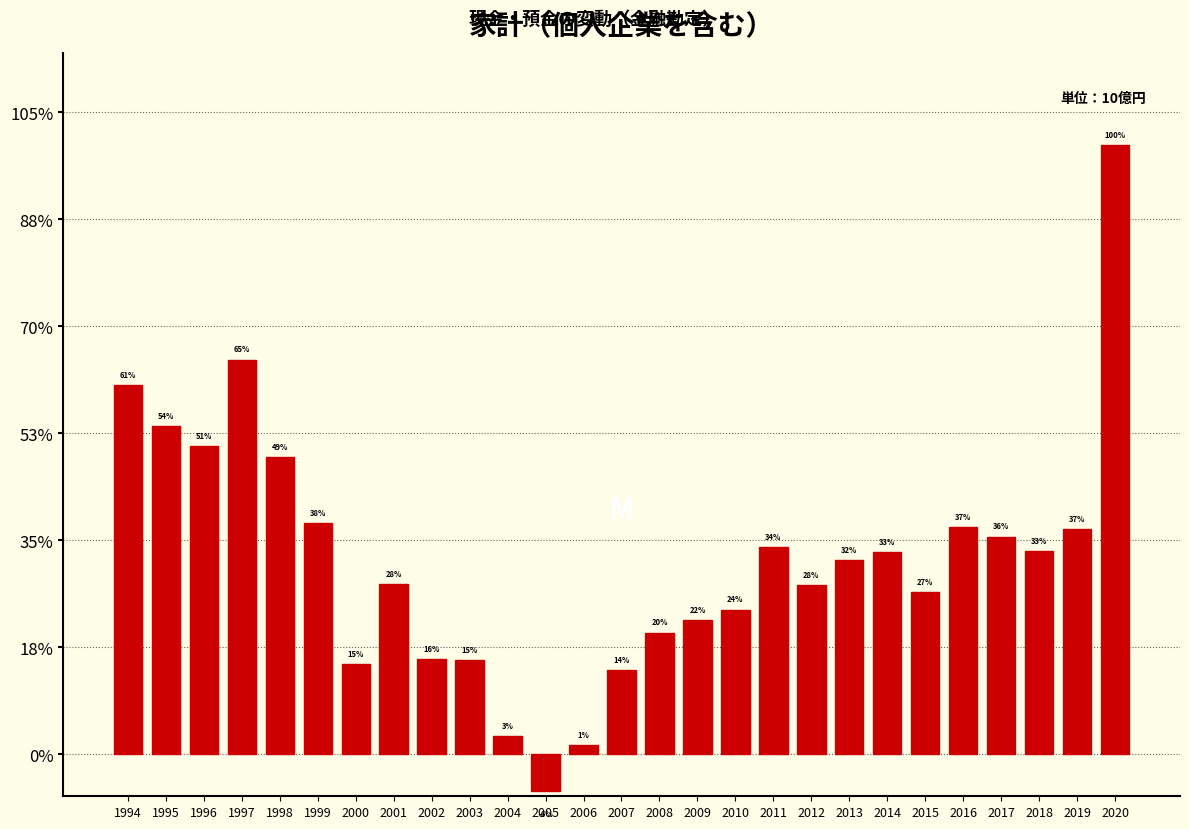

Does the chart contain any negative values?

Yes